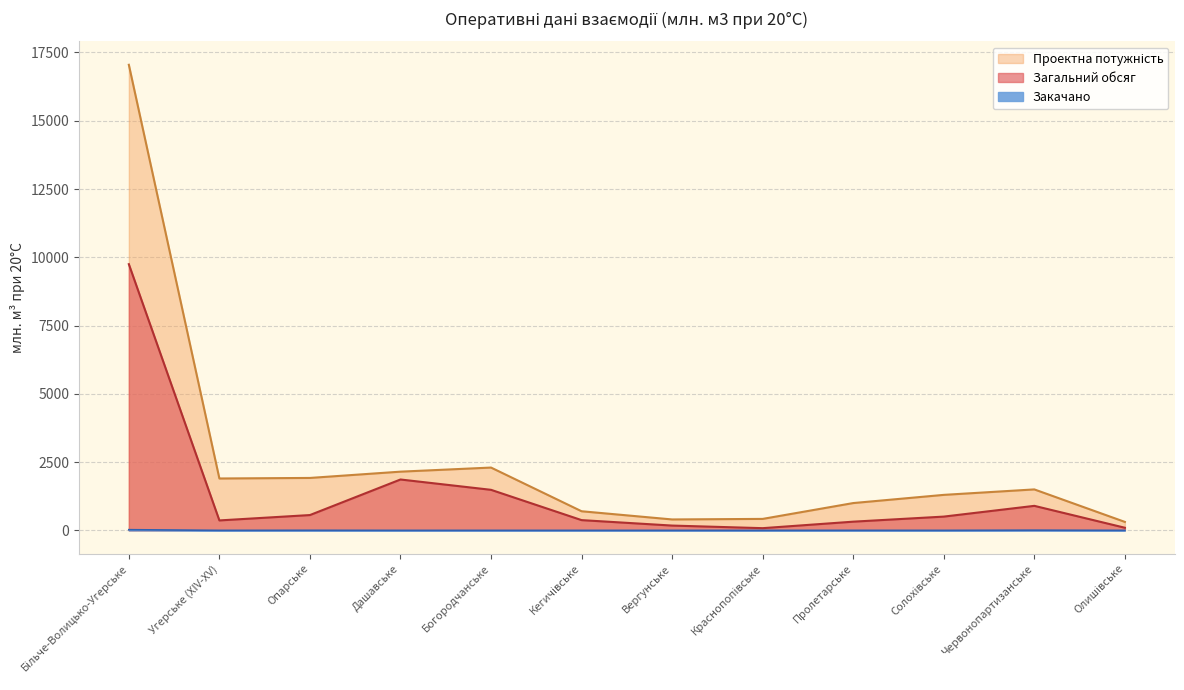

How many interior local valleys does the Закачано series have?

2